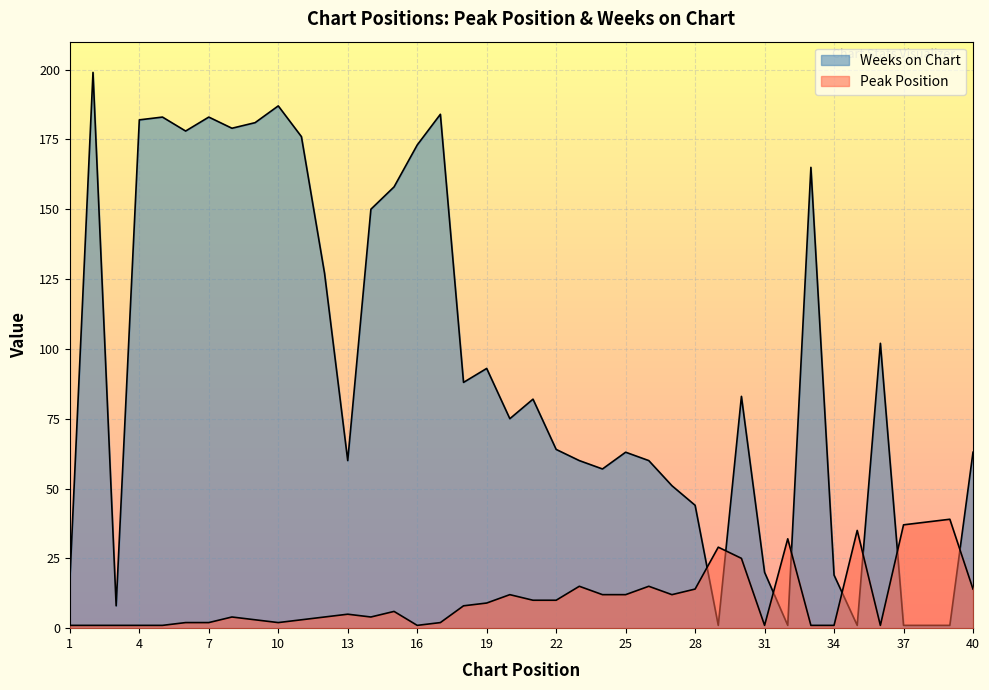

How many interior local valleys does the Peak Position series have?

6